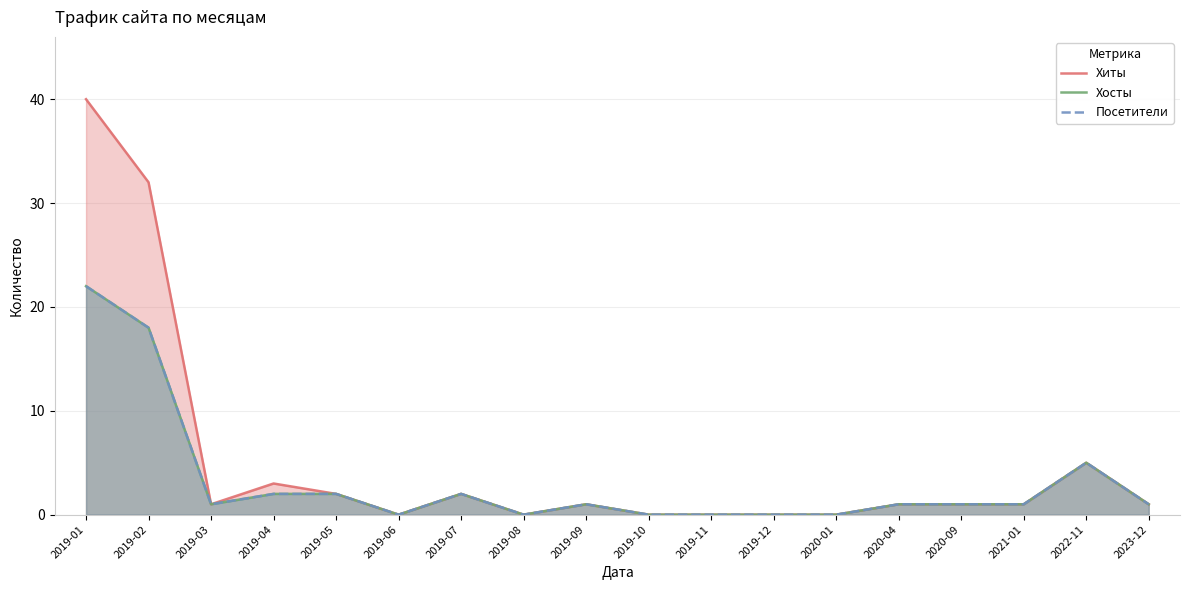

How many categories are shown in the chart?

18